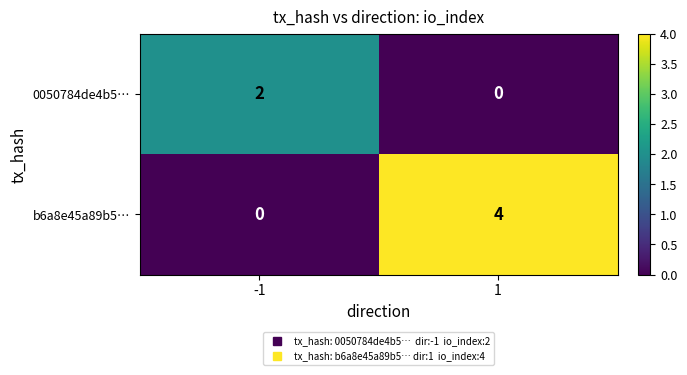

What is the maximum value shown in the chart?

4